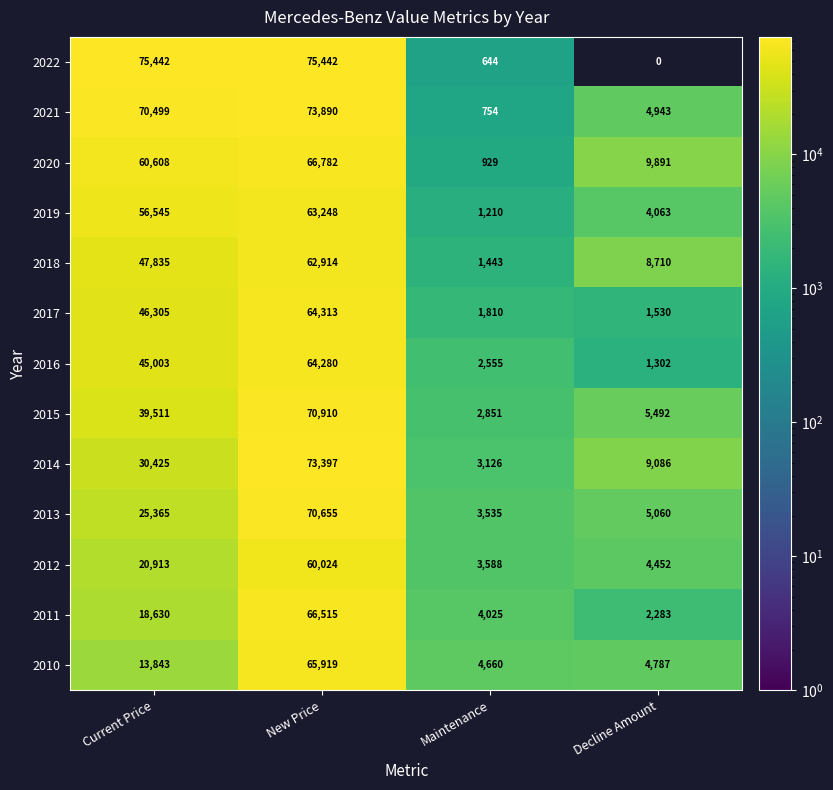

Rank the categories by 2016 value from highest to lowest.

New Price, Current Price, Maintenance, Decline Amount